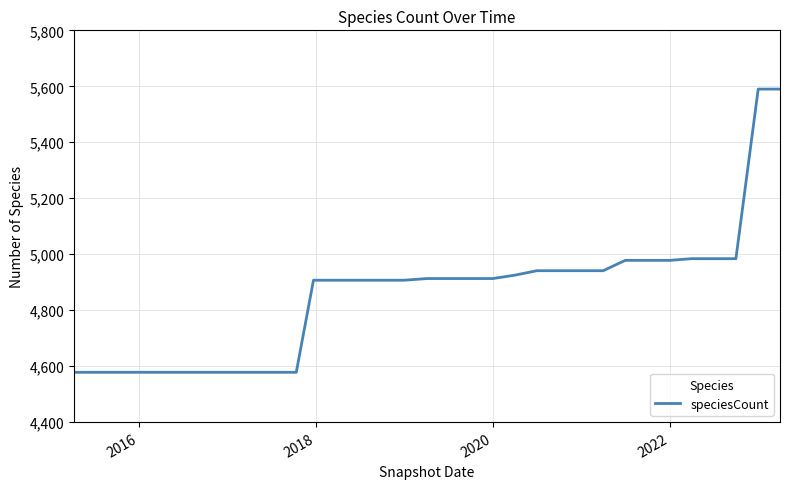

What is the difference between the maximum and minimum values?

1012